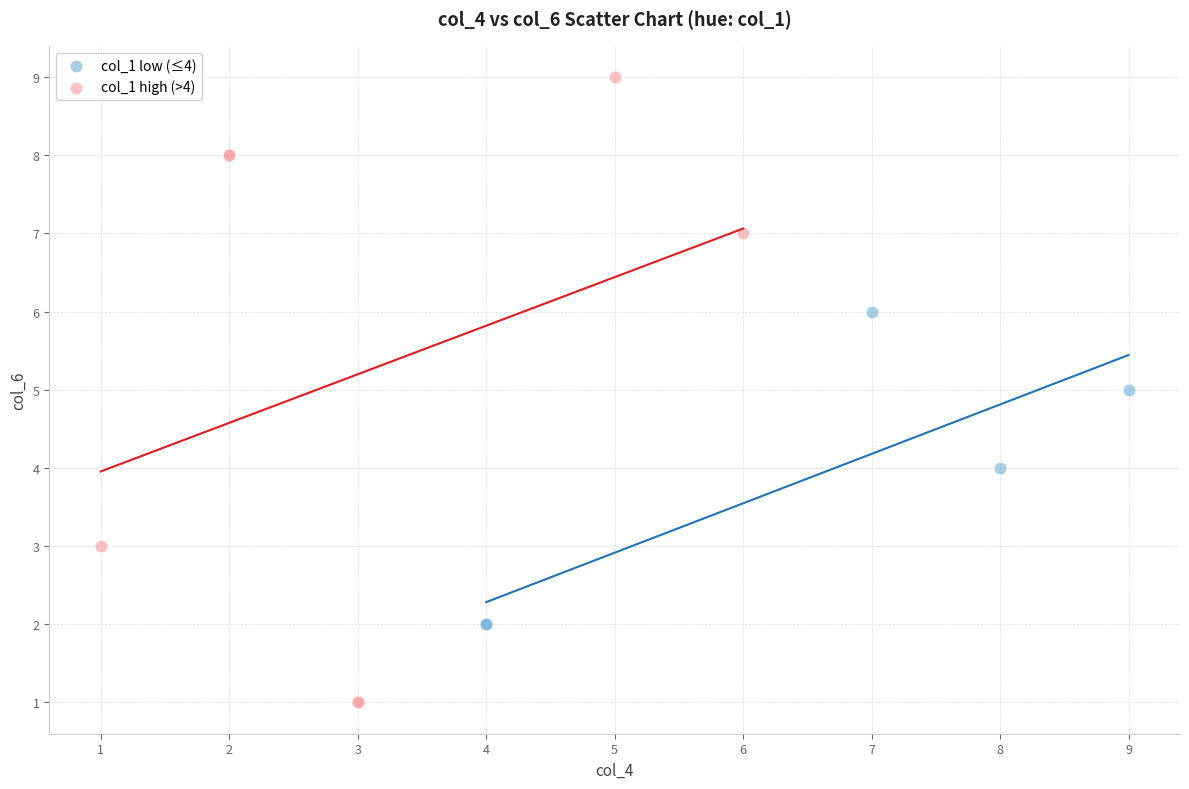

Which series reaches the maximum Y coordinate?

col_1 high (>4)